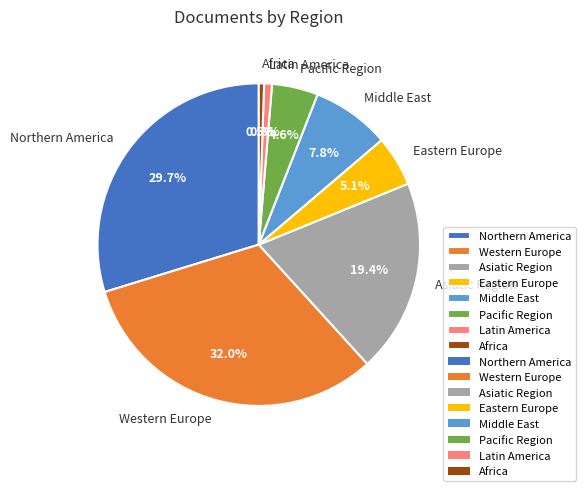

Does Africa account for over 50% of the chart?

No